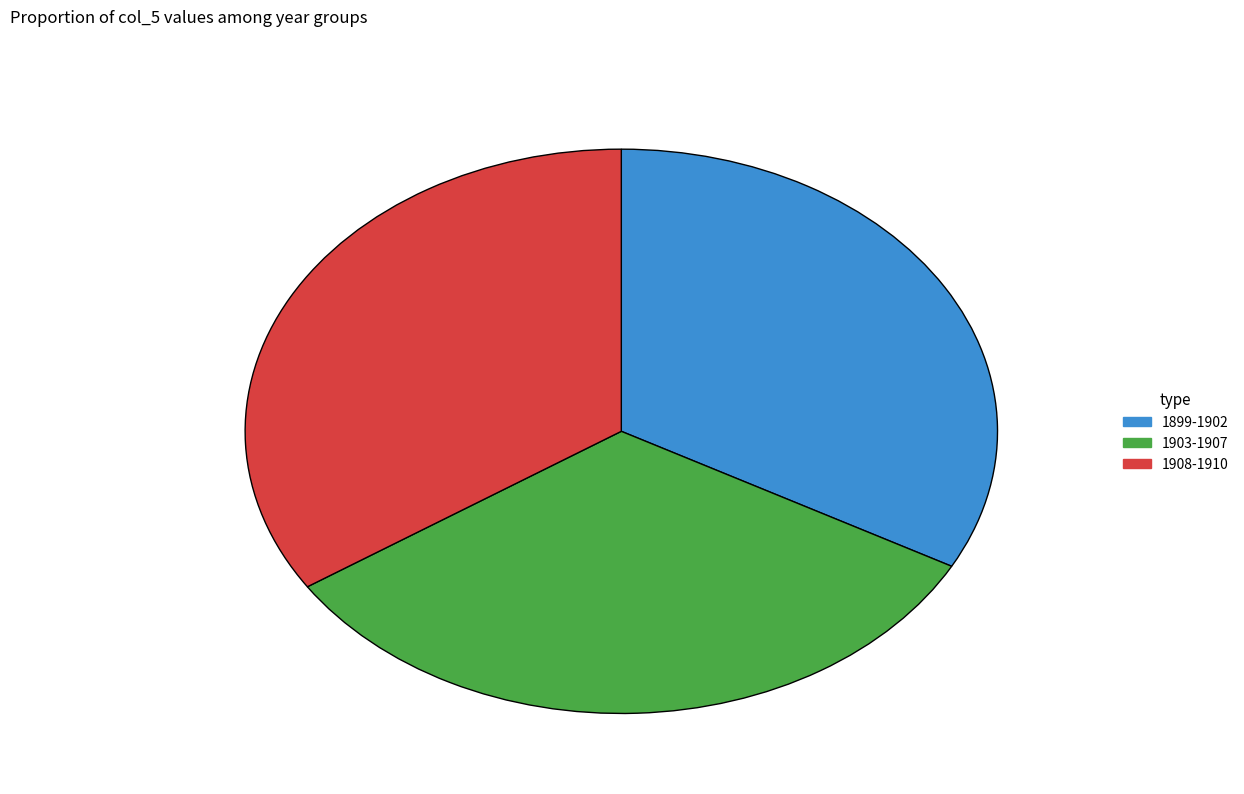

Is there a majority slice in this chart?

No